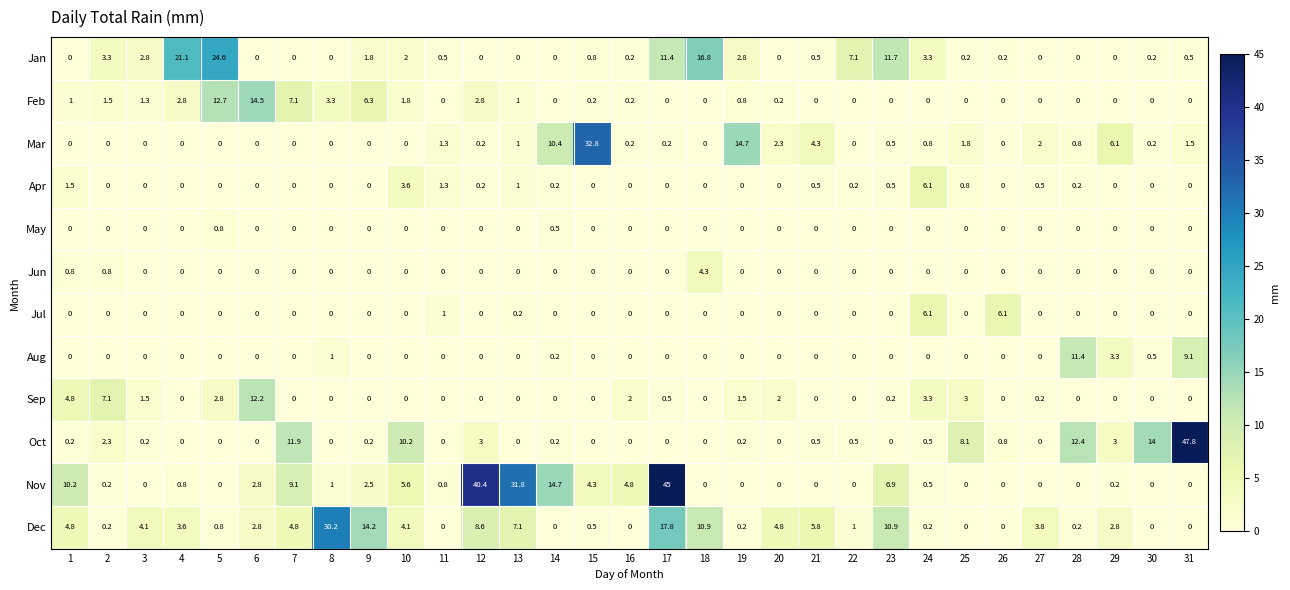

Which series has the widest spread of values?

Oct